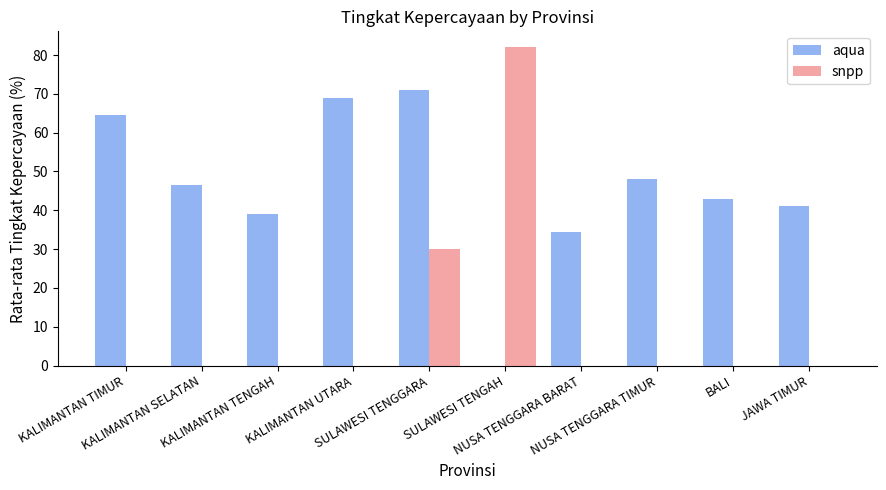

What are all the series names shown in the legend?

aqua, snpp